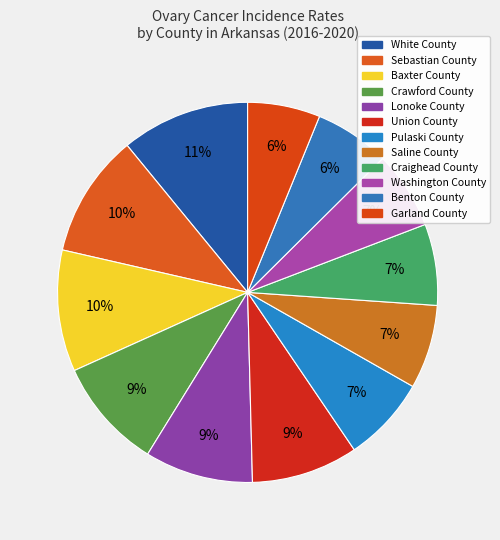

Does Garland County account for over 50% of the chart?

No